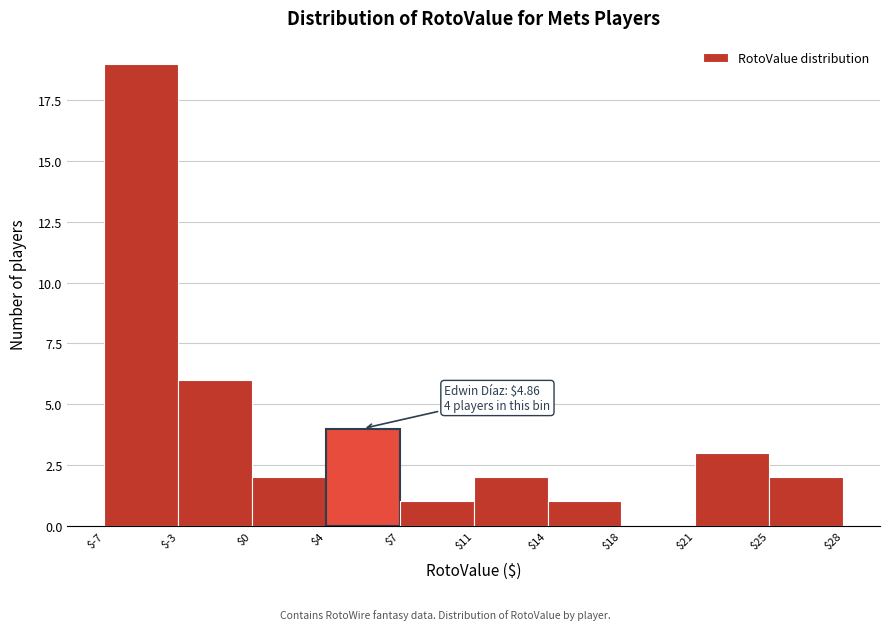

The value at $0 is 2. True or false?

True